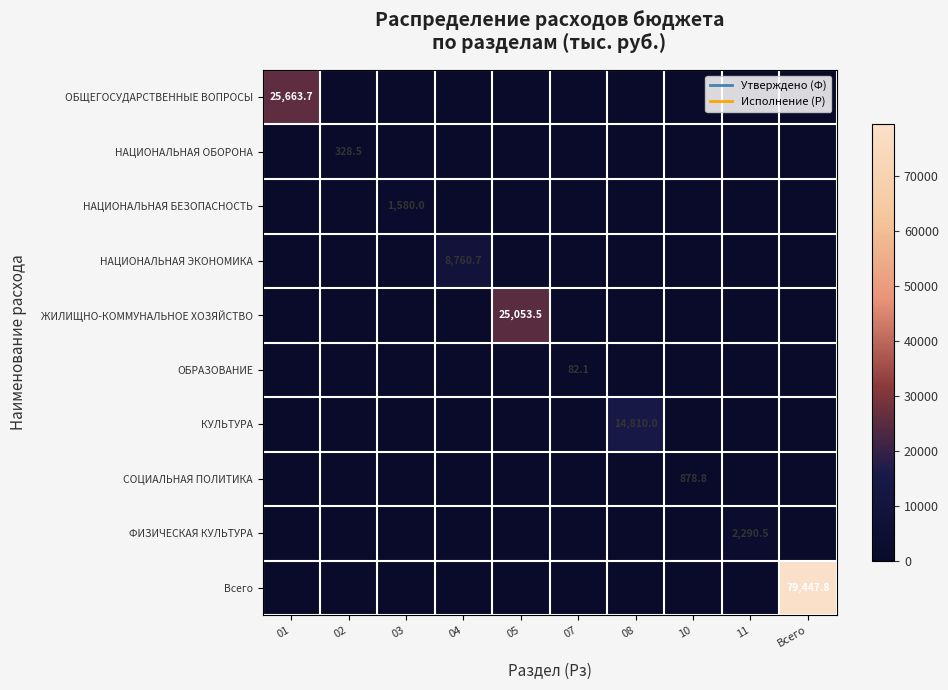

The value of Всего at Всего is 115347.5. True or false?

False